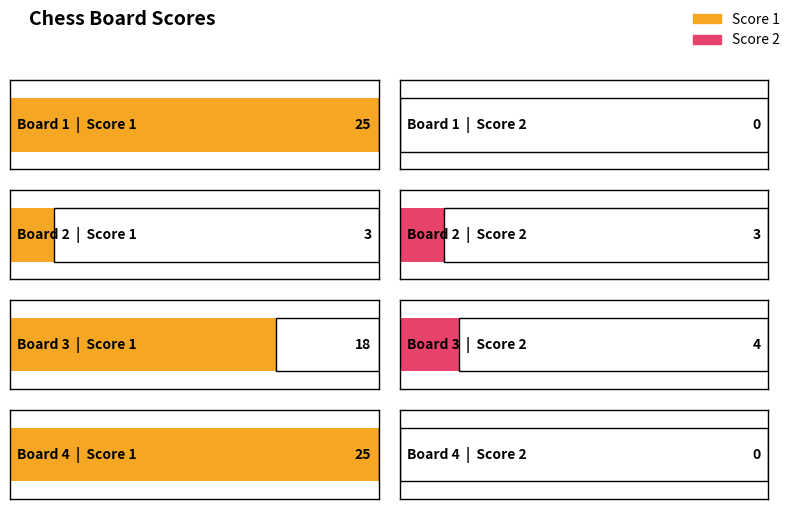

Which has a higher value, Board 2 or Board 4?

Board 4